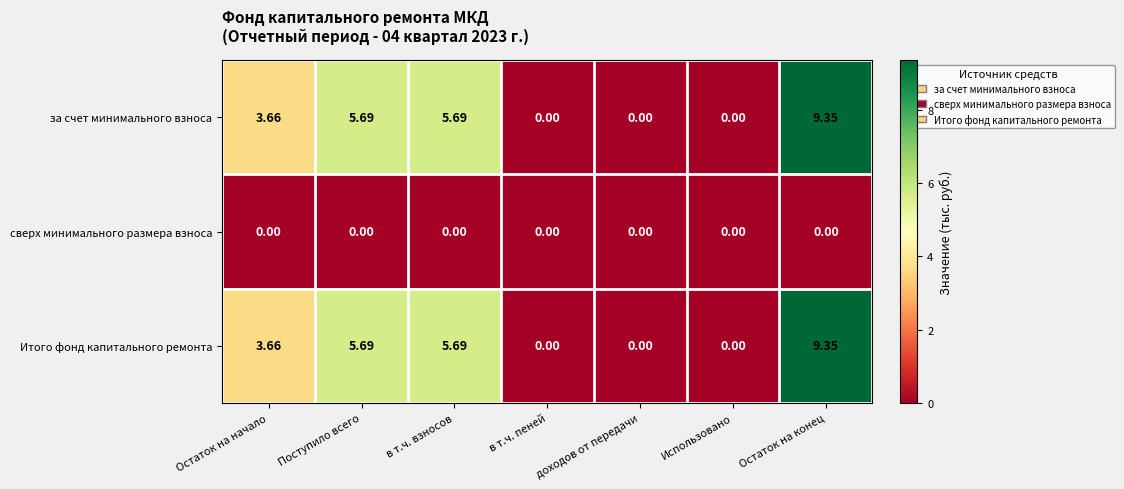

Which category has the highest value across all series?

Остаток на конец